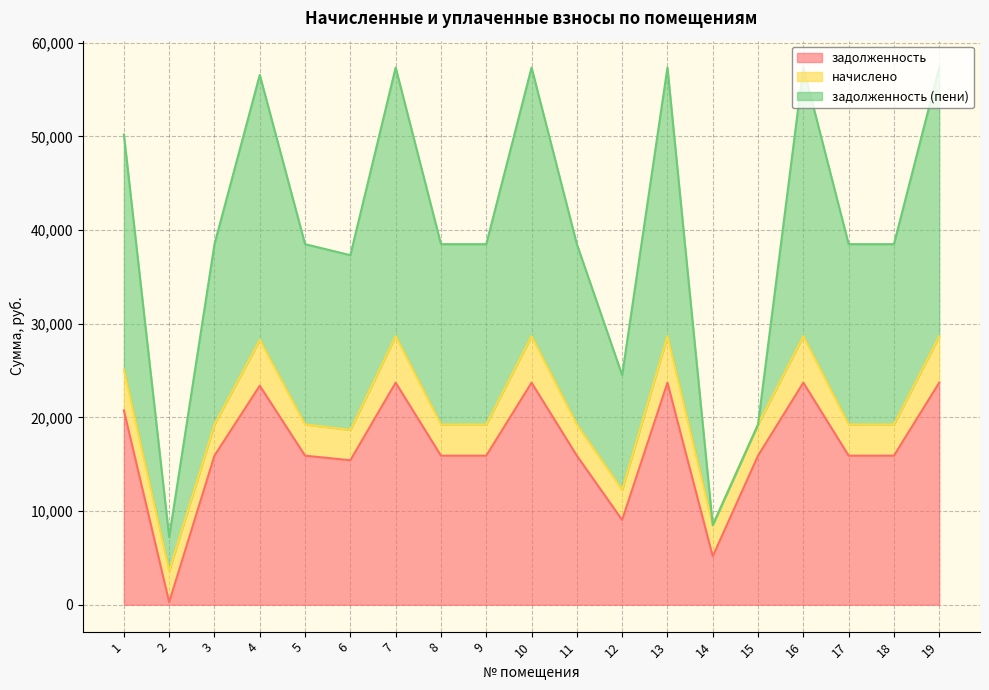

At which label is задолженность (пени) closest to 14340?

12